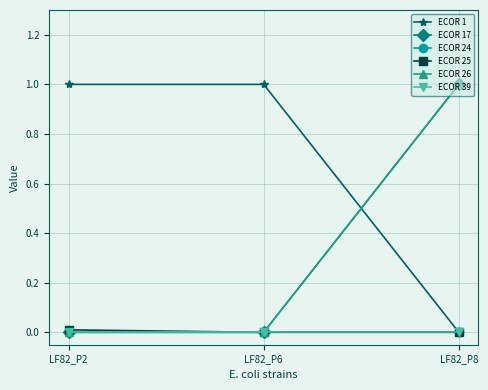

What is the spread (max minus min) of values at LF82_P6?

1.0